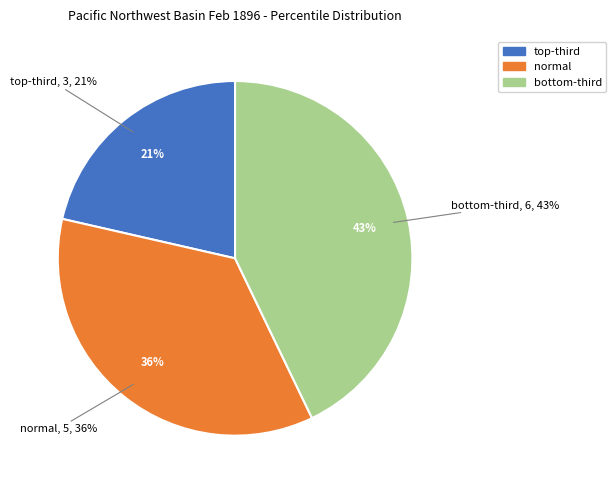

Is there any slice that represents more than half of the pie?

No